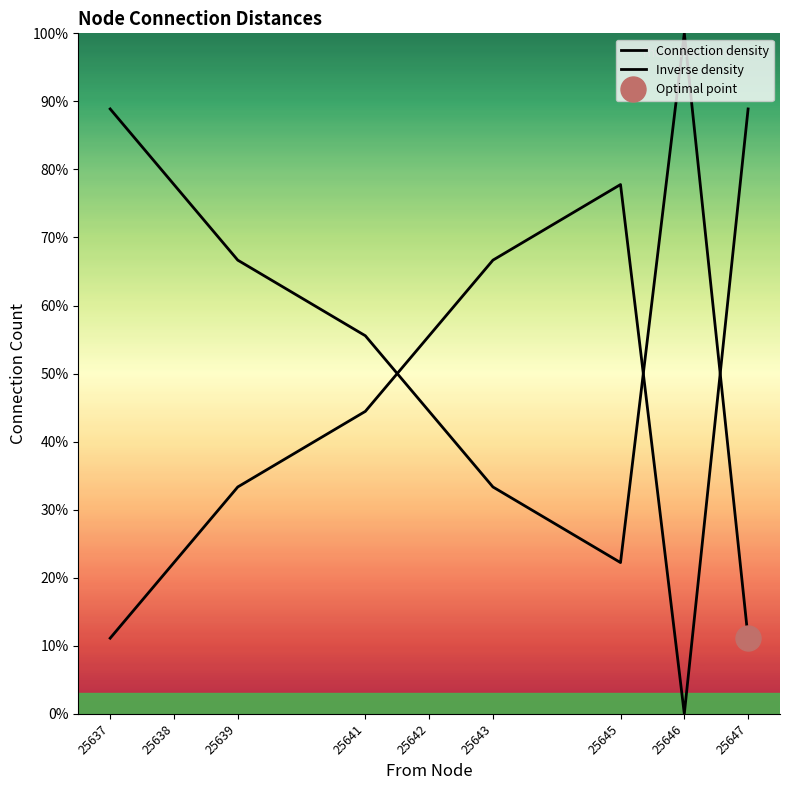

Reading left to right, what are all the values shown in this chart?

Connection density: 88.9	77.8	66.7	55.6	44.4	33.3	22.2	100.0	11.1
Inverse density: 11.1	22.2	33.3	44.4	55.6	66.7	77.8	0.0	88.9